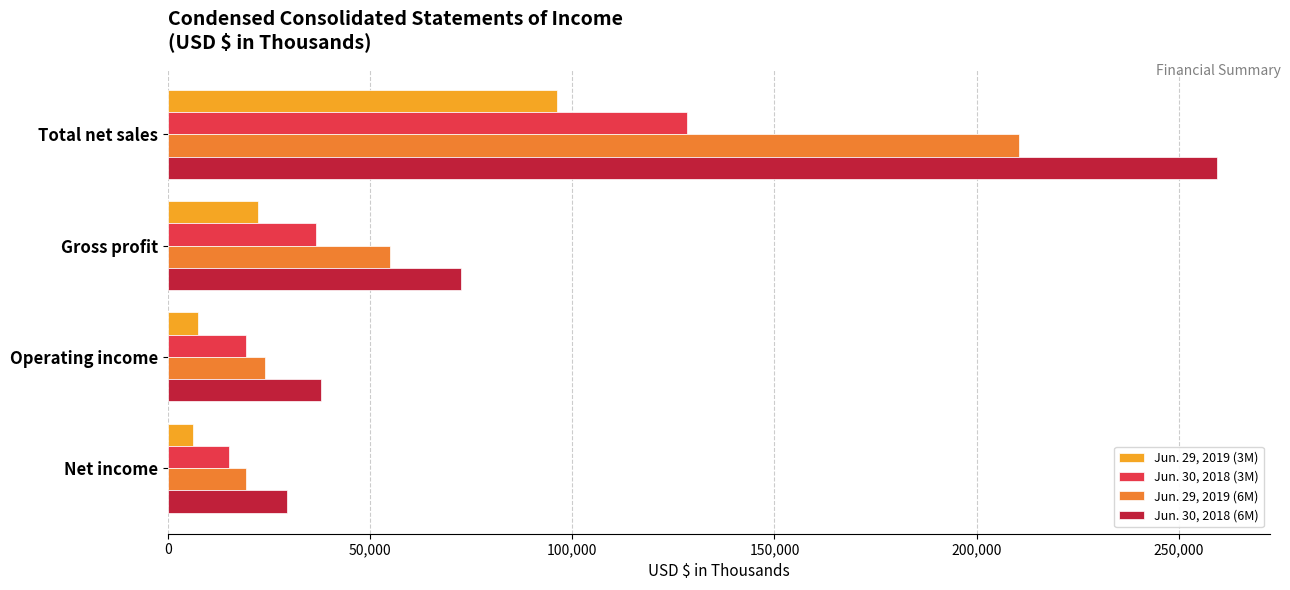

What is the greatest value displayed?

259569